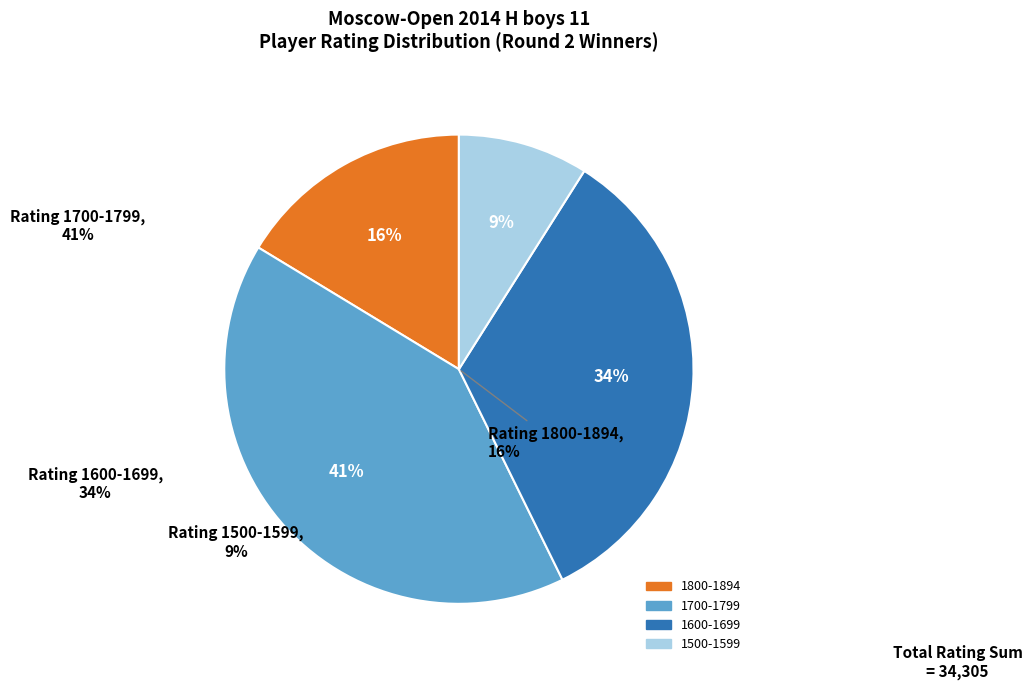

True or false: Osipov Daniil accounts for 1% of the total.

False